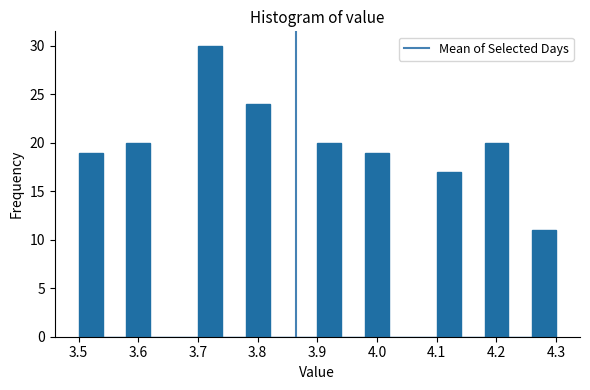

Reading left to right, list every bar in this chart as the range it spans on the x-axis followed by its height. The values are not printed on the chart, so give them approximately, as read against the axis.

3.50 to 3.54: 19
3.54 to 3.58: 0
3.58 to 3.62: 20
3.62 to 3.66: 0
3.66 to 3.70: 0
3.70 to 3.74: 30
3.74 to 3.78: 0
3.78 to 3.82: 24
3.82 to 3.86: 0
3.86 to 3.90: 0
3.90 to 3.94: 20
3.94 to 3.98: 0
3.98 to 4.02: 19
4.02 to 4.06: 0
4.06 to 4.10: 0
4.10 to 4.14: 17
4.14 to 4.18: 0
4.18 to 4.22: 20
4.22 to 4.26: 0
4.26 to 4.30: 11